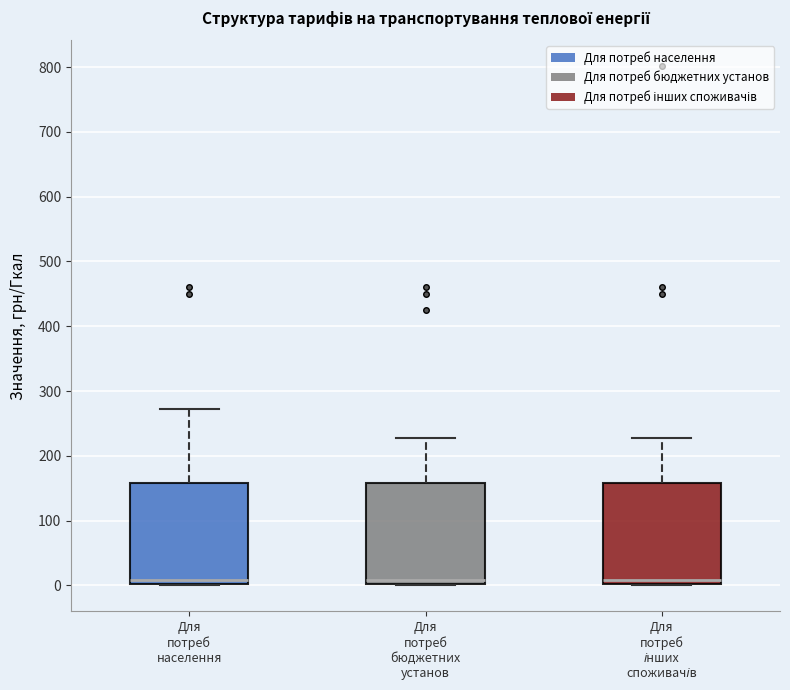

Where is the lower edge of the box for Для потреб інших споживачів on the y-axis? The values are not printed on the chart, so give them approximately, as read against the axis.

0